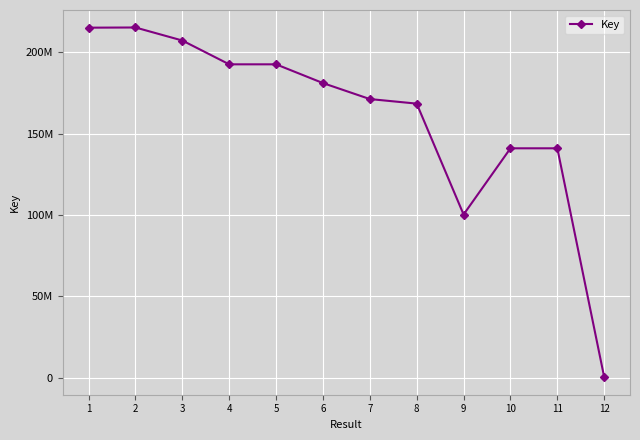

Does the chart have visible grid lines?

Yes